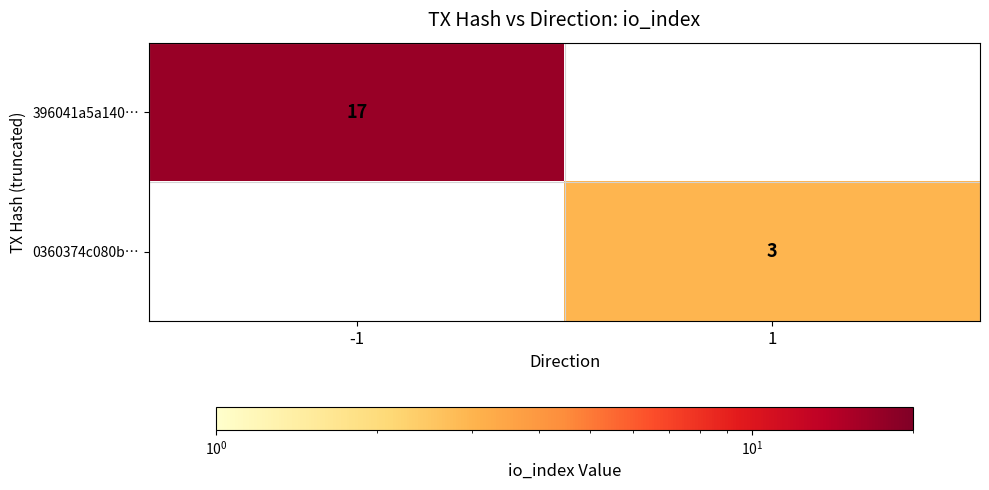

The value of 396041a5a140… at -1 is 24. True or false?

False